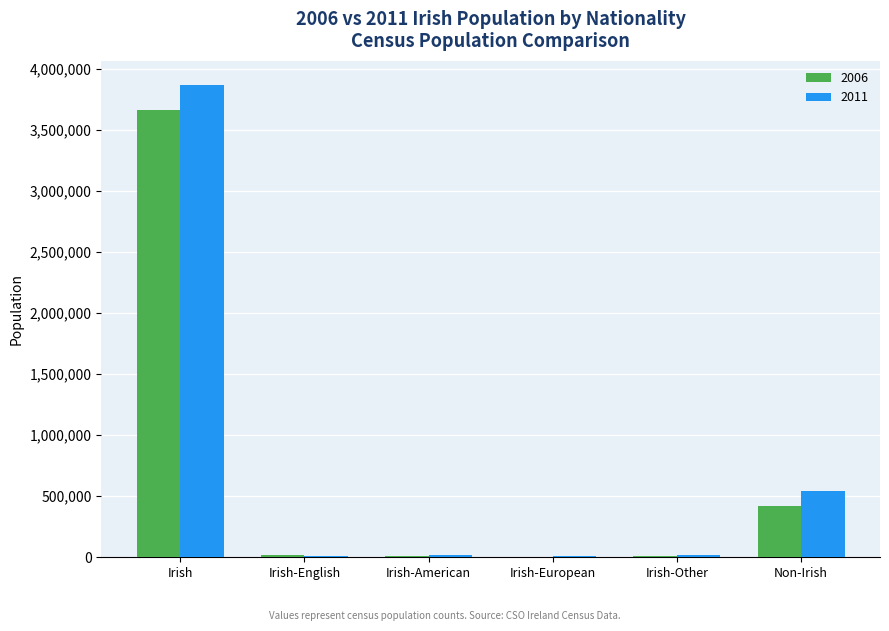

What are all the series names shown in the legend?

2006, 2011